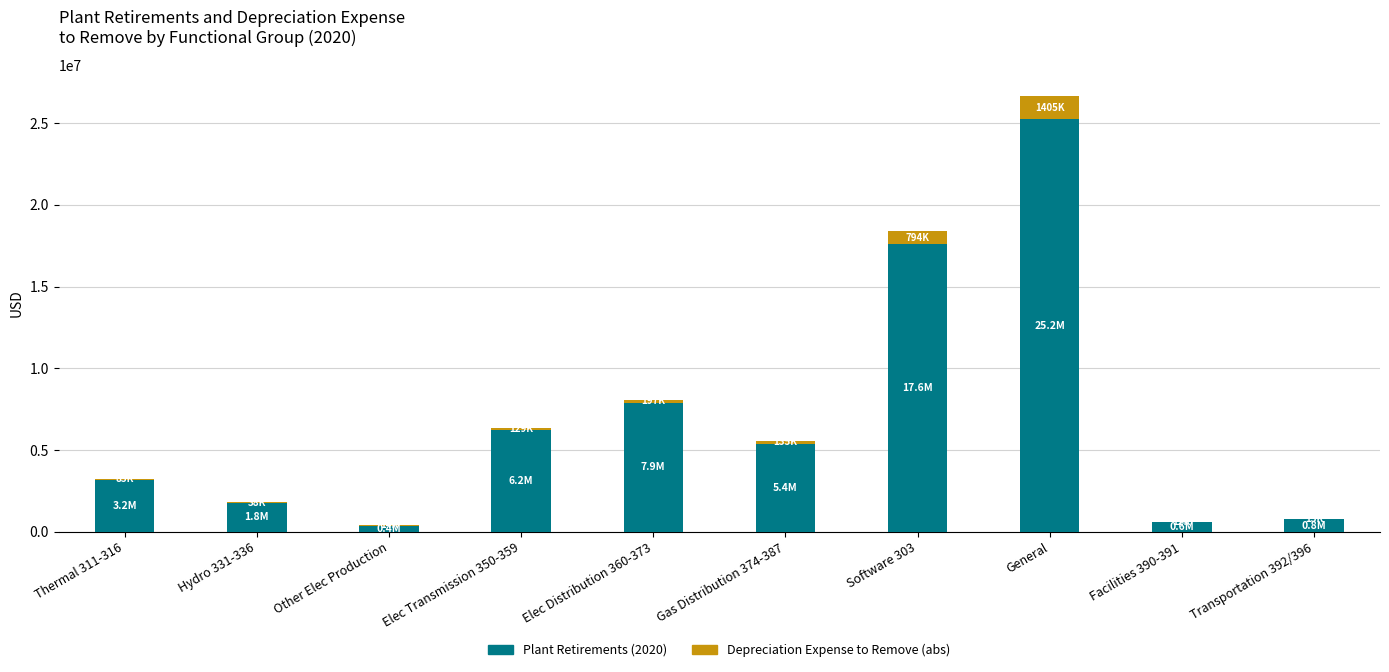

What is the highest value of the Plant Retirements (2020) series?

25220642.0